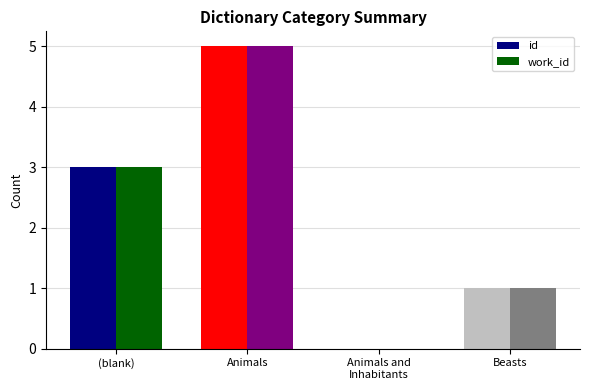

What is the maximum value for work_id?

5